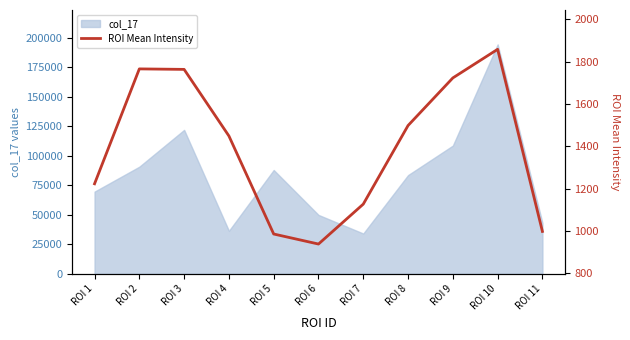

Between ROI 2 and ROI 8, which is larger?

ROI 2